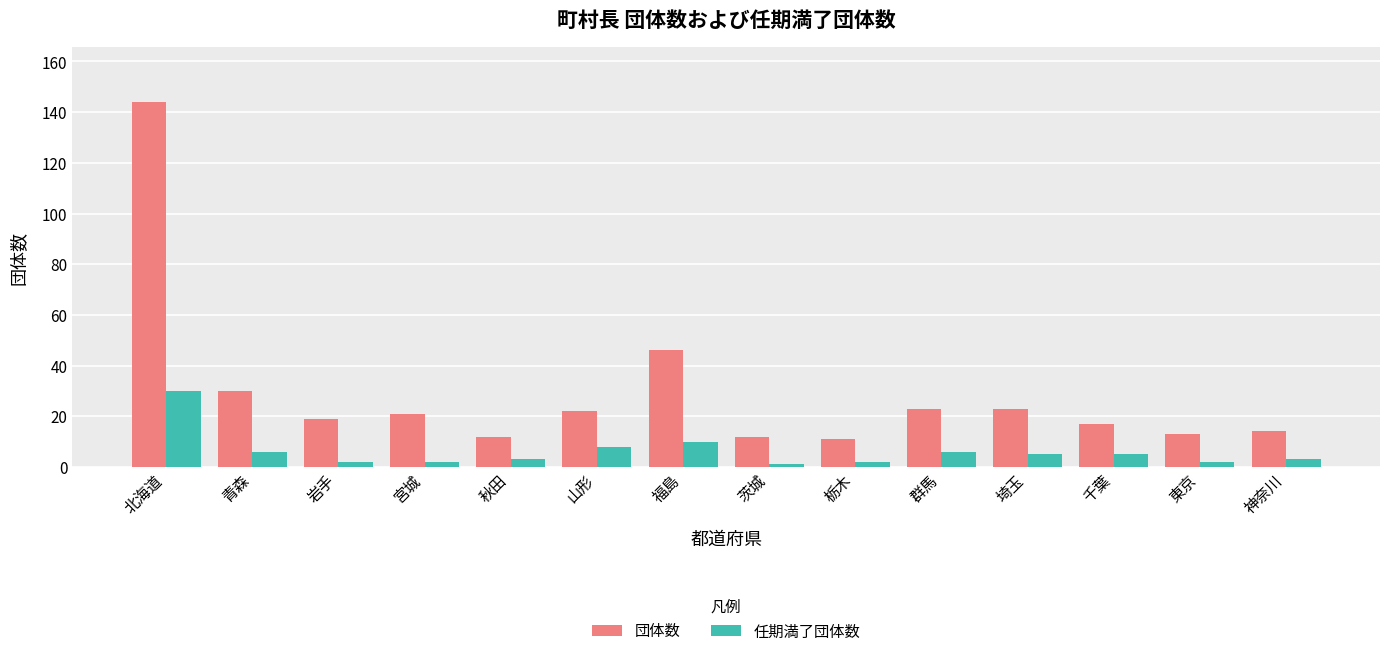

What is the value of the 団体数 bar at the 4th from the left?

21